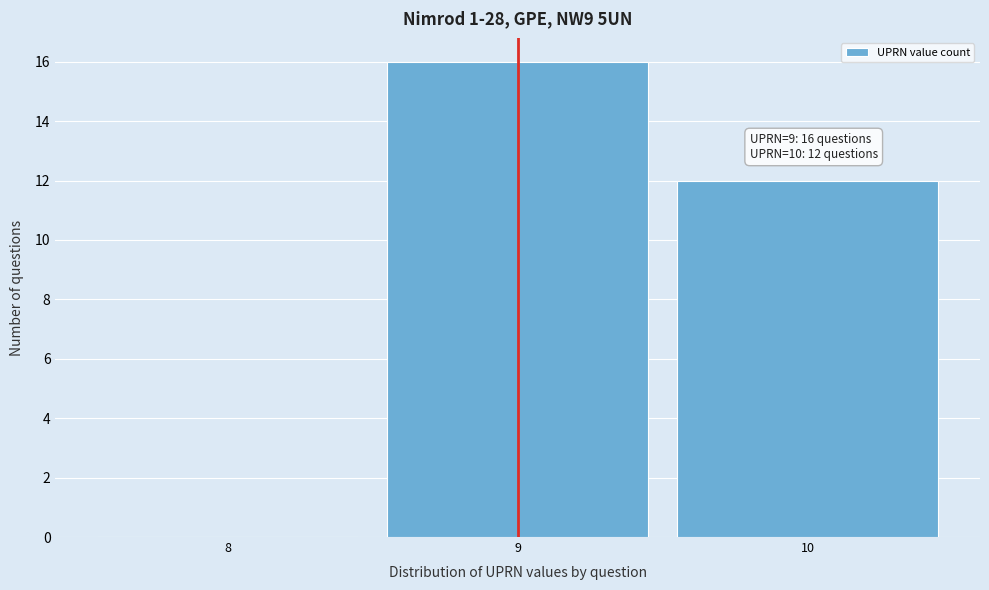

Reading left to right, list all the values displayed in this chart.

8=0	9=16	10=12